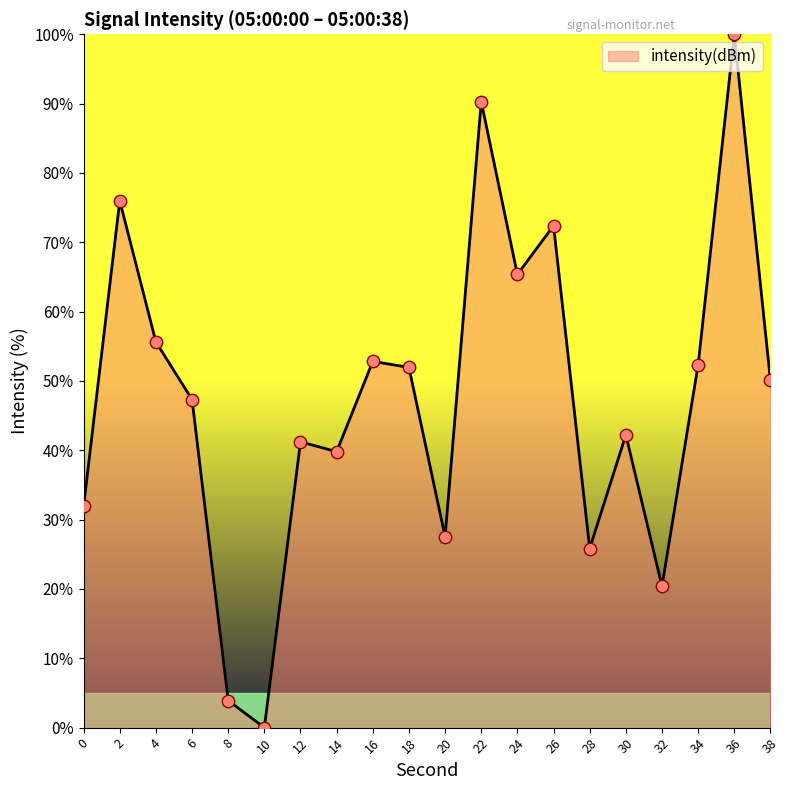

What is the change in value from 0 to 34?

+20.4